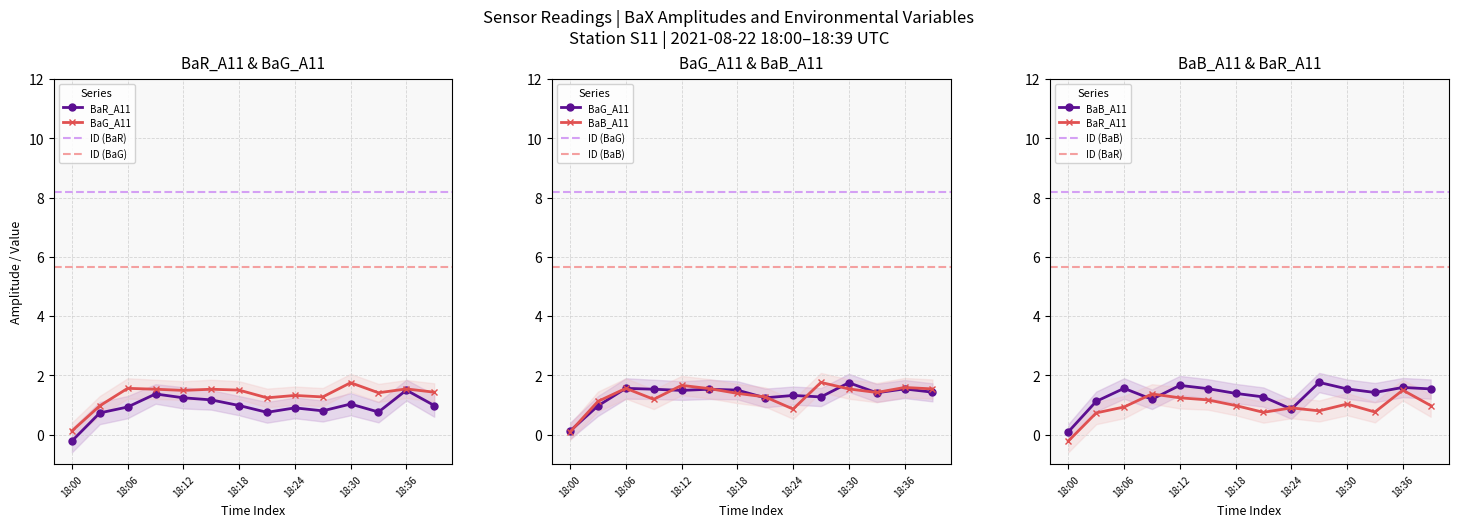

List the labels in order of BaB_A11 value, largest first.

18:27, 18:12, 18:36, 18:06, 18:15, 18:30, 18:39, 18:33, 18:18, 18:21, 18:09, 18:03, 18:24, 18:00